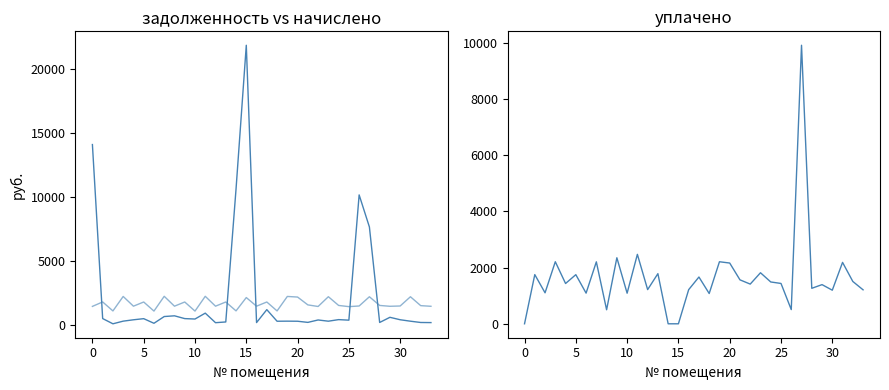

Is this an area chart (filled region under the line)?

No